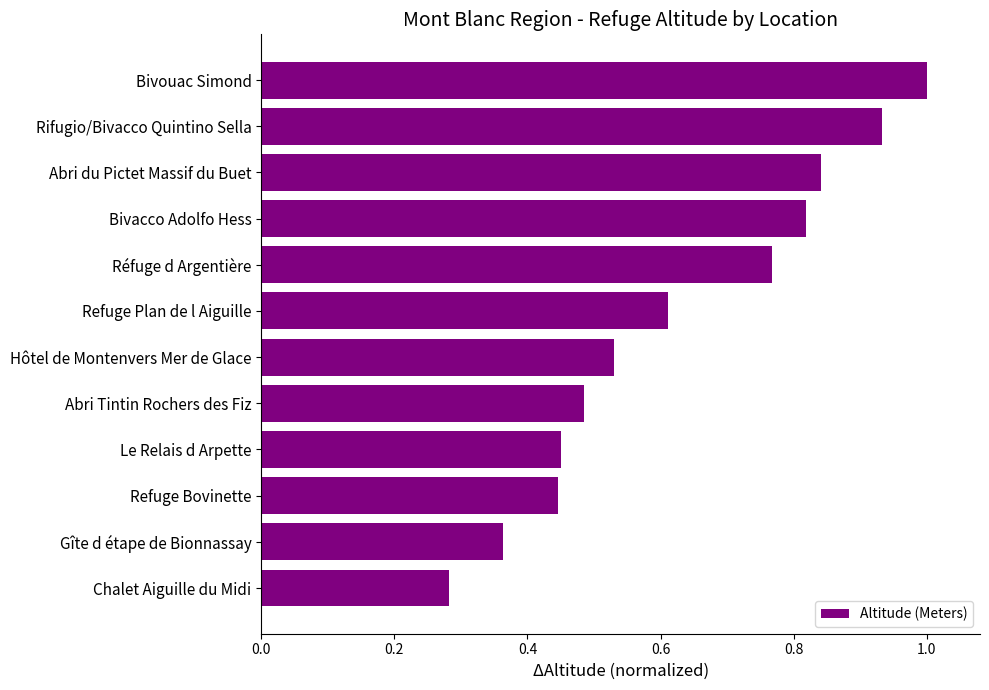

Is it true that the value at Chalet Aiguille du Midi is 0.1?

False